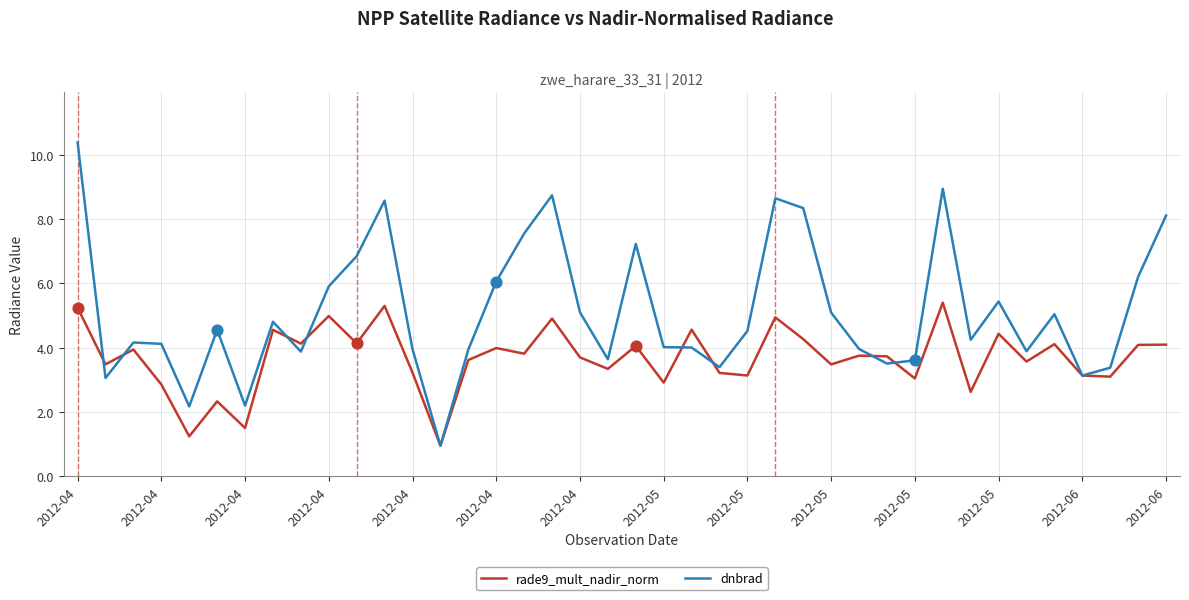

Which series has the largest total across all categories?

dnbrad